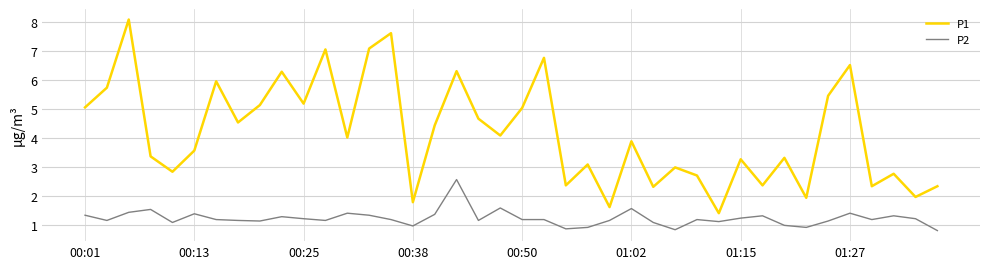

List the series in order of their peak value, highest first.

P1, P2